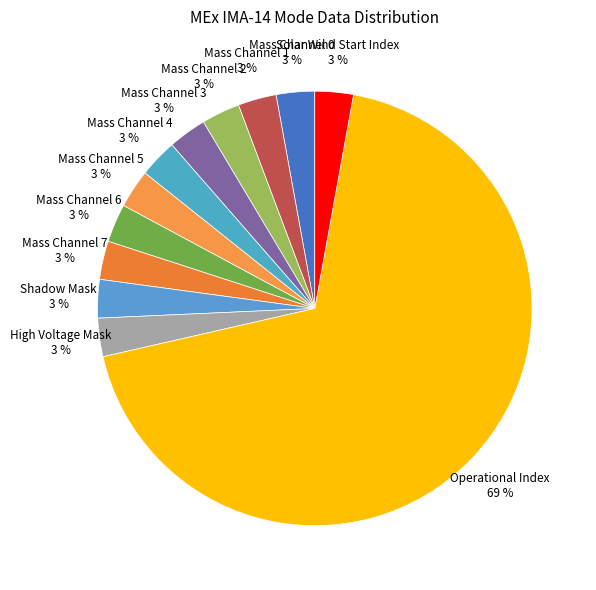

How many slices are in this pie chart?

12